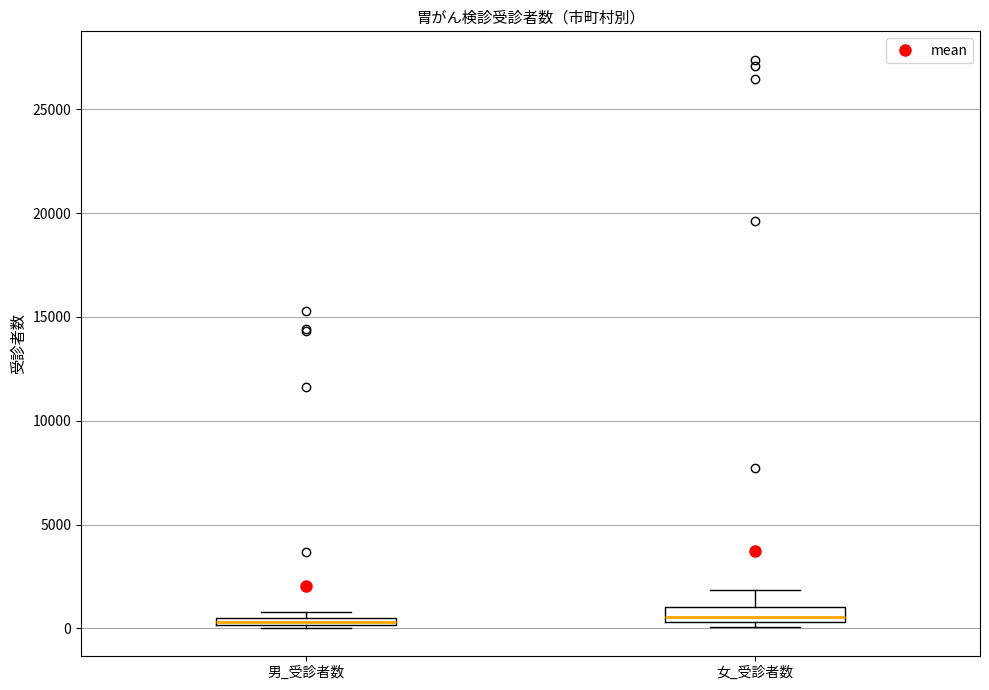

Where is the upper edge of the box for 女_受診者数 on the y-axis? The values are not printed on the chart, so give them approximately, as read against the axis.

1000